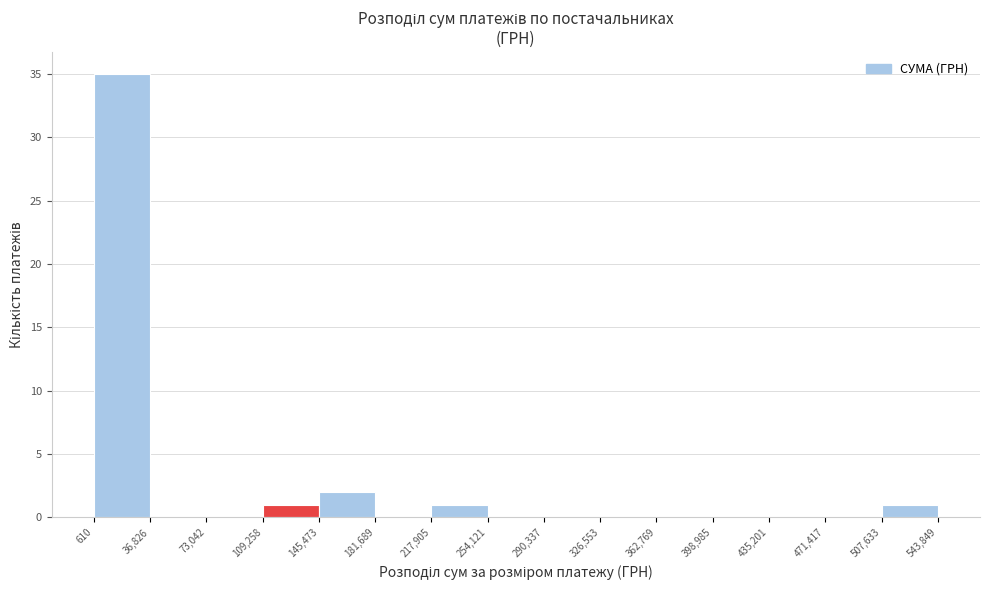

How tall is the bar that spans 145,473 to 181,689 on the x-axis? The values are not printed on the chart, so give them approximately, as read against the axis.

2